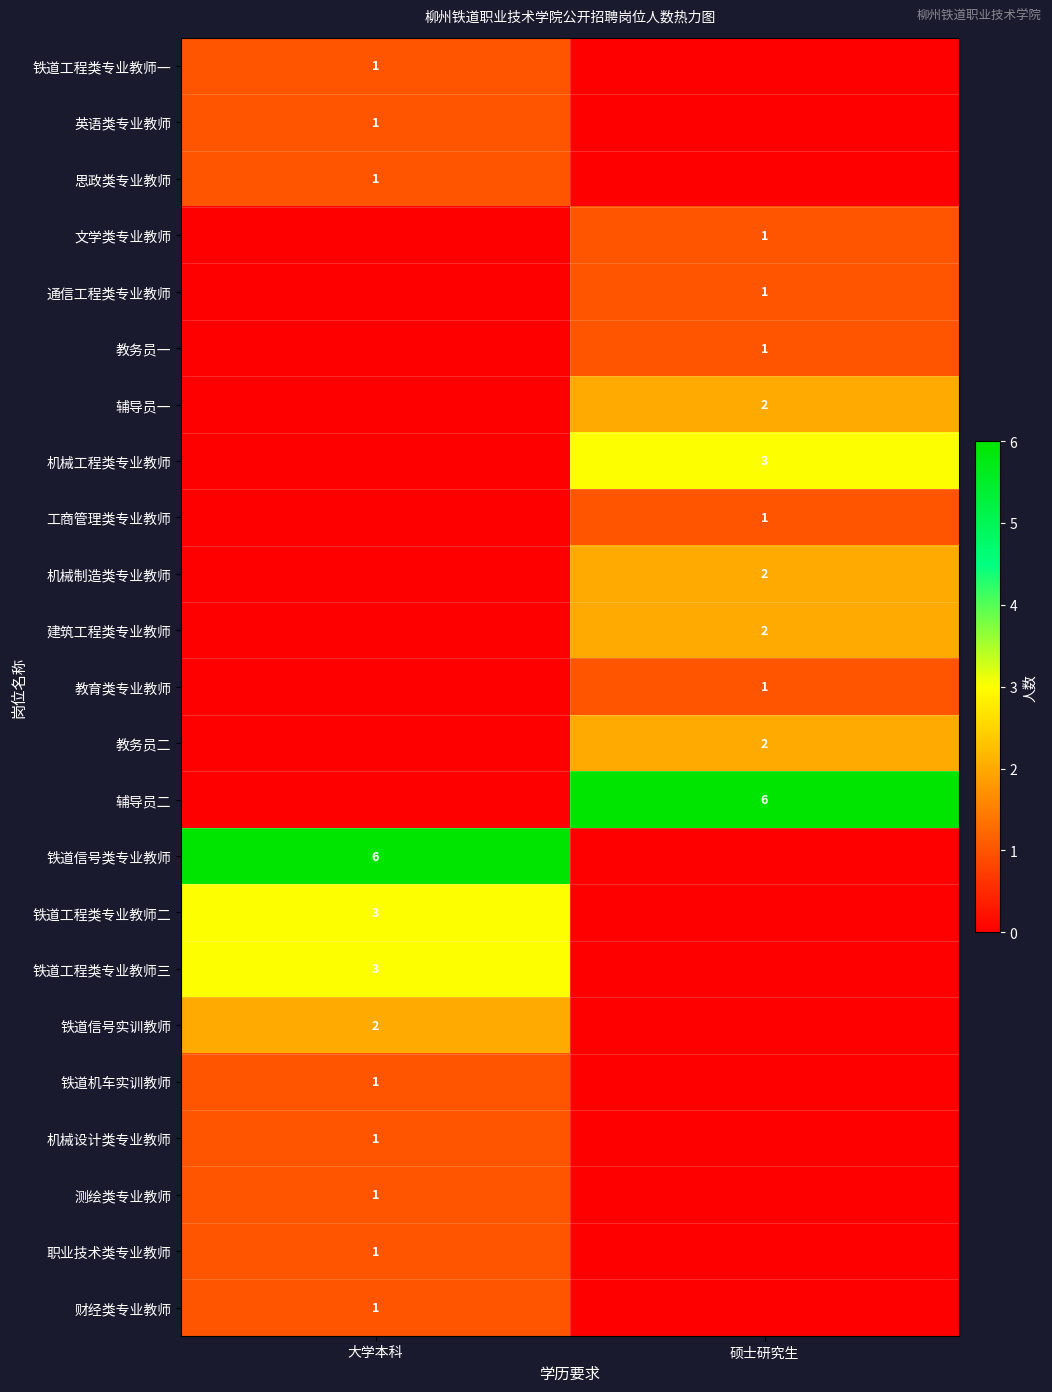

True or false: 财经类专业教师 has a value of 2 at 大学本科.

False